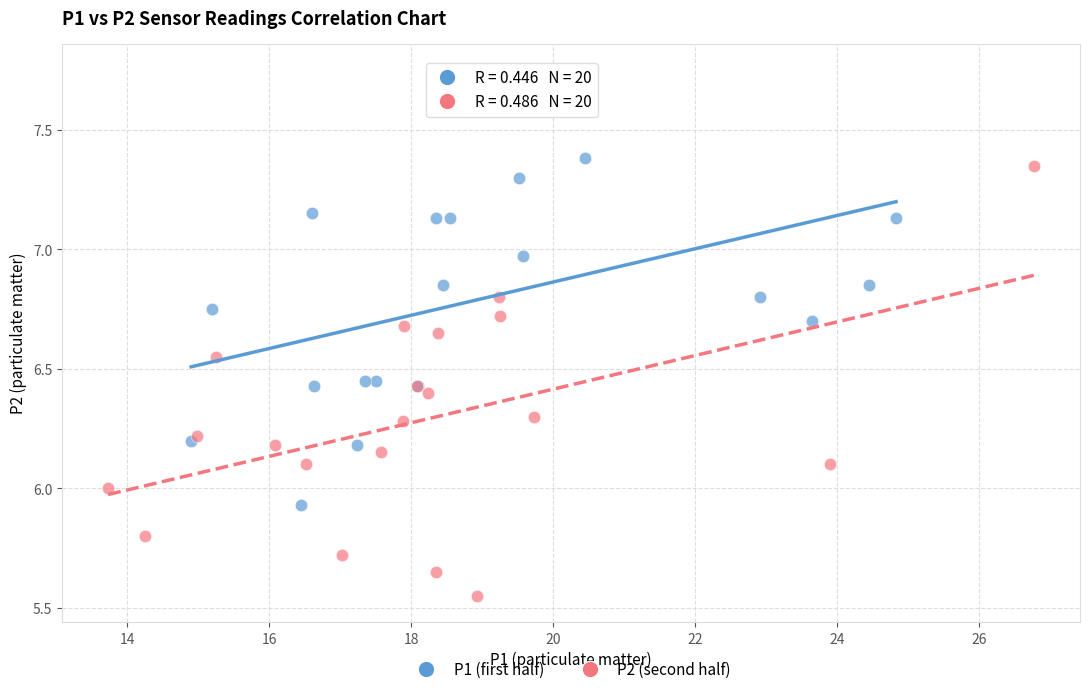

Which series reaches the minimum Y coordinate?

P2 (second half)